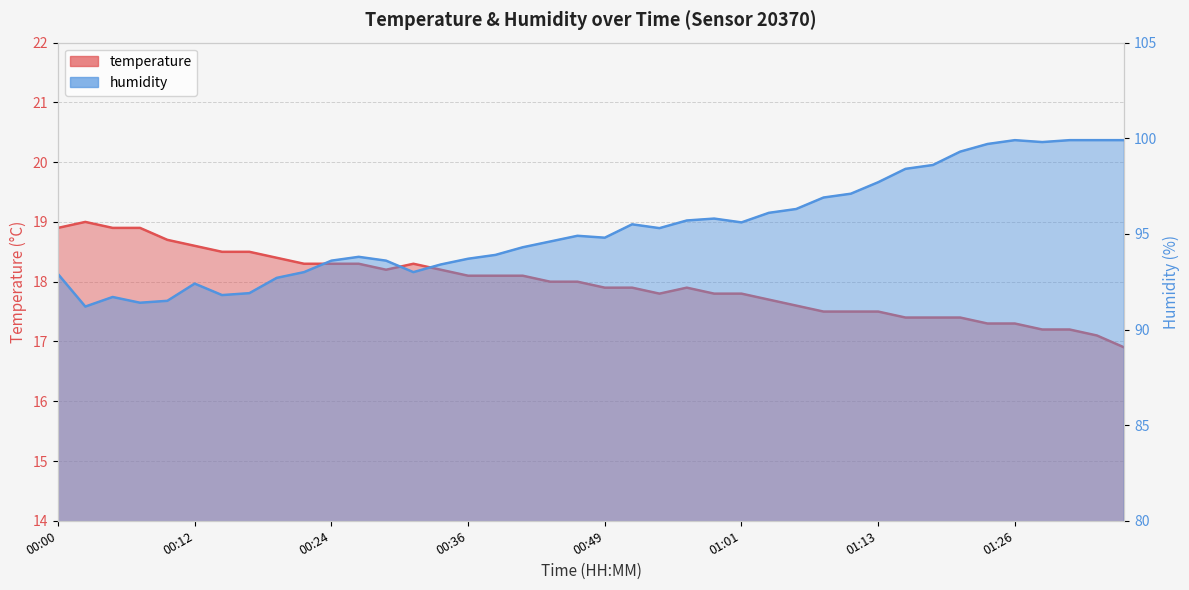

What is the difference between the maximum and minimum values in the humidity series?

8.7